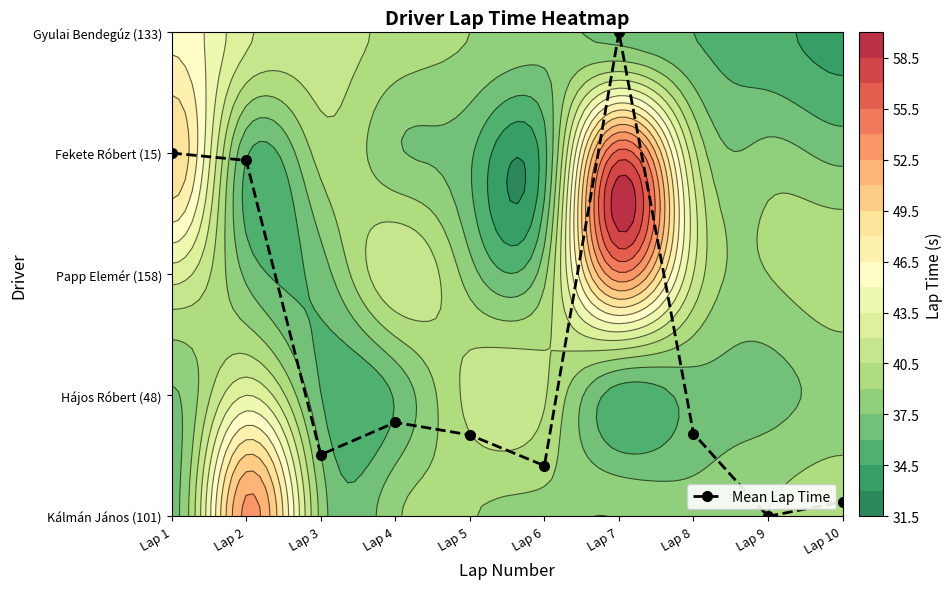

Reading left to right, extract all data points from this chart.

Lap 1=3.0	Lap 2=2.9	Lap 3=0.5	Lap 4=0.8	Lap 5=0.7	Lap 6=0.4	Lap 7=4.0	Lap 8=0.7	Lap 9=0.0	Lap 10=0.1